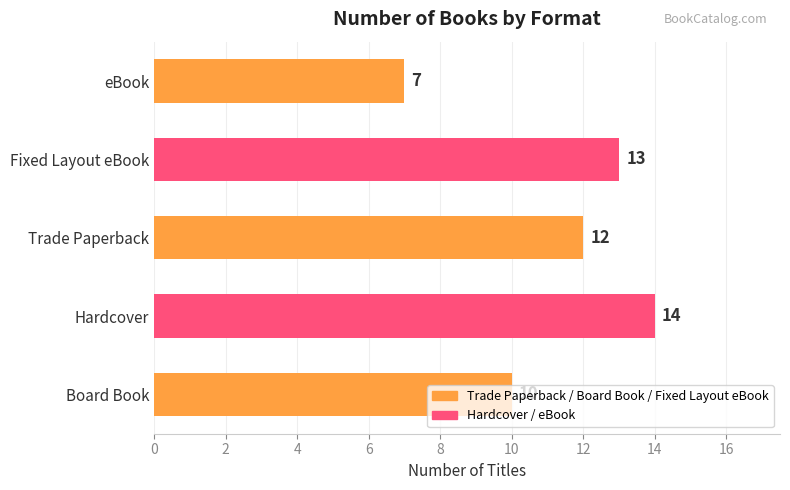

List the labels in order of value, largest first.

Hardcover, Fixed Layout eBook, Trade Paperback, Board Book, eBook